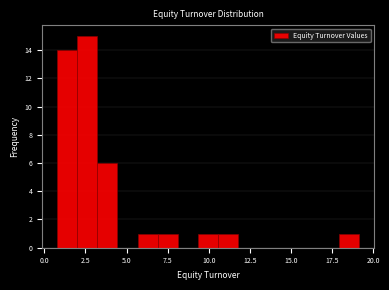

Read against the x-axis, roughly where is the centre of the tallest bar?

2.5